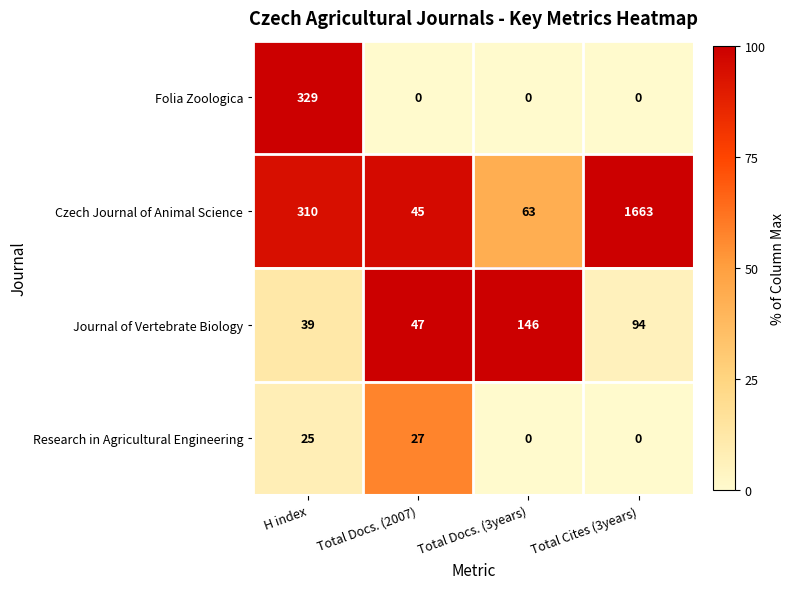

How many values in the Research in Agricultural Engineering series are below 25?

2